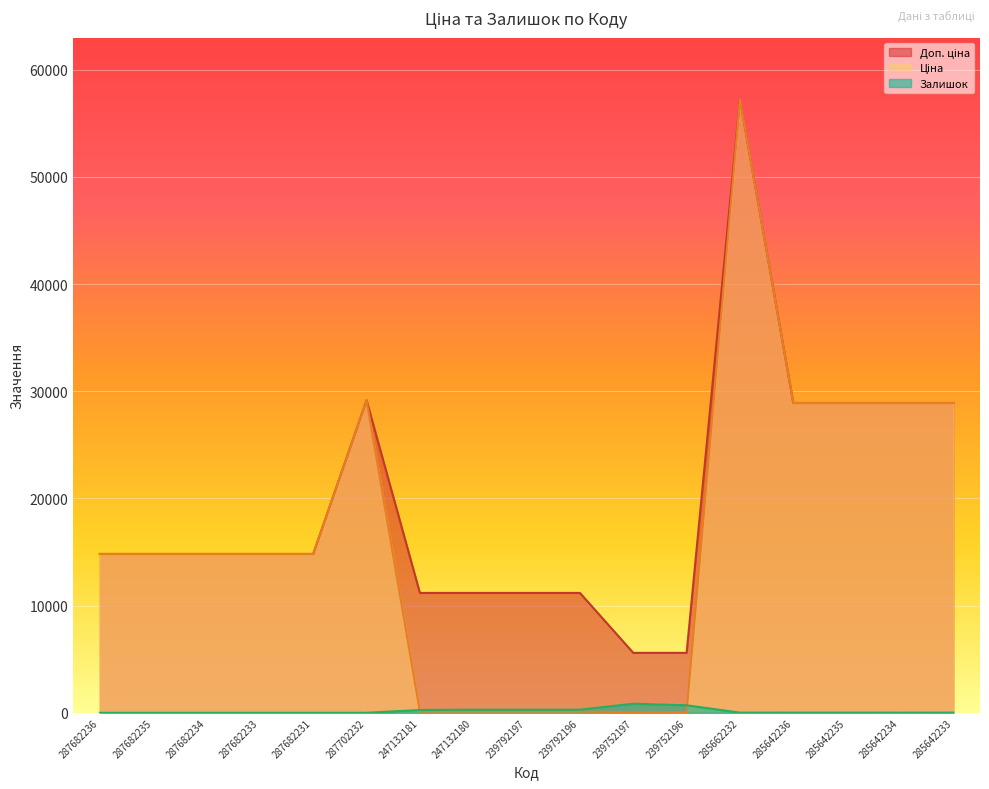

What are all the series names shown in the legend?

Ціна, Доп. ціна, Залишок